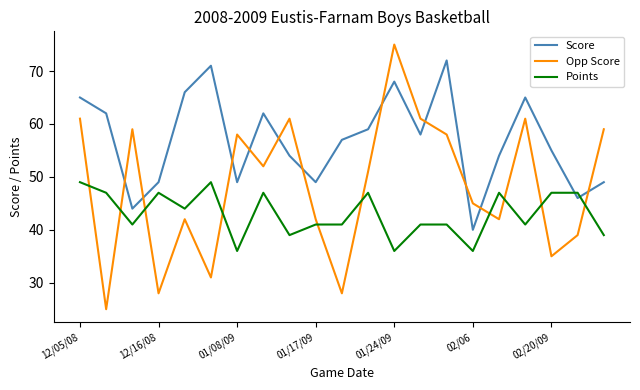

How many intersections are there between Points and Opp Score?

10